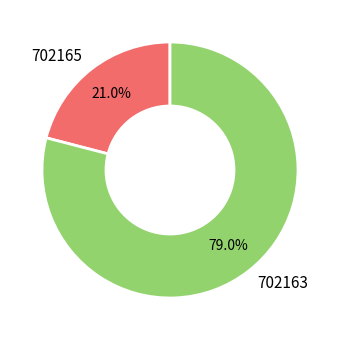

What percentage is the 702163 slice, to the nearest percent?

79%